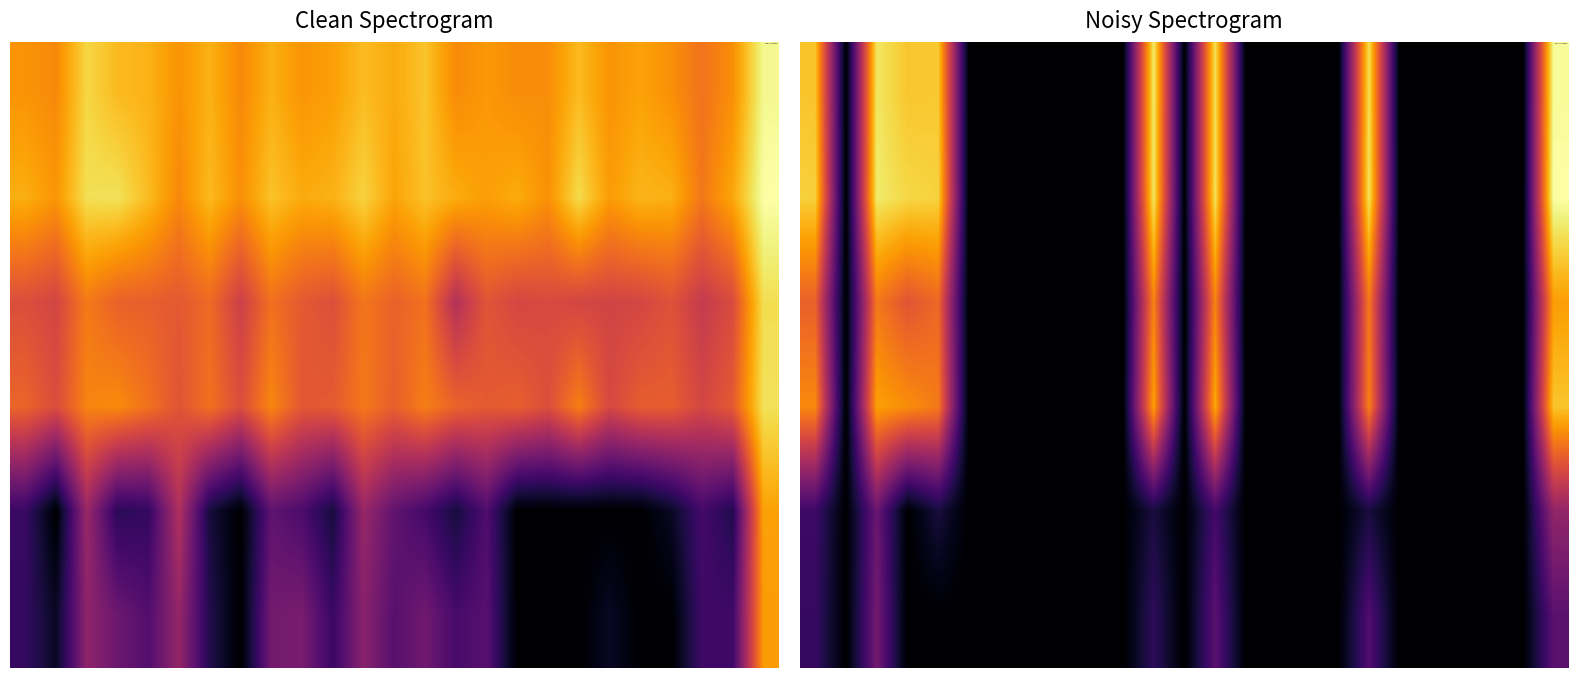

How many series are shown in this chart?

6